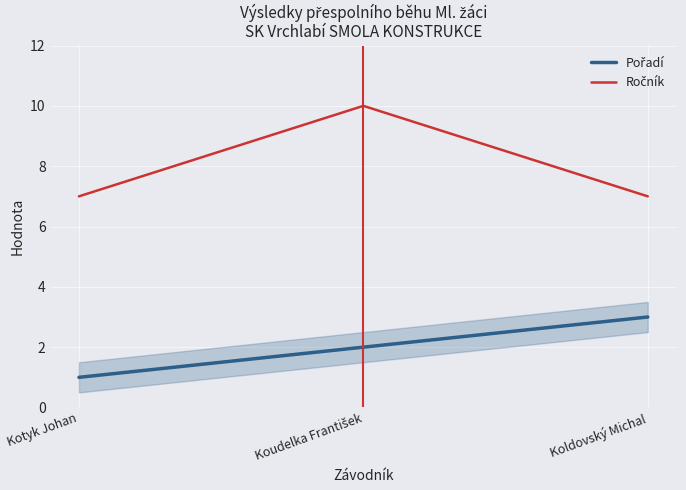

What is the spread (max minus min) of values at Kotyk Johan?

6